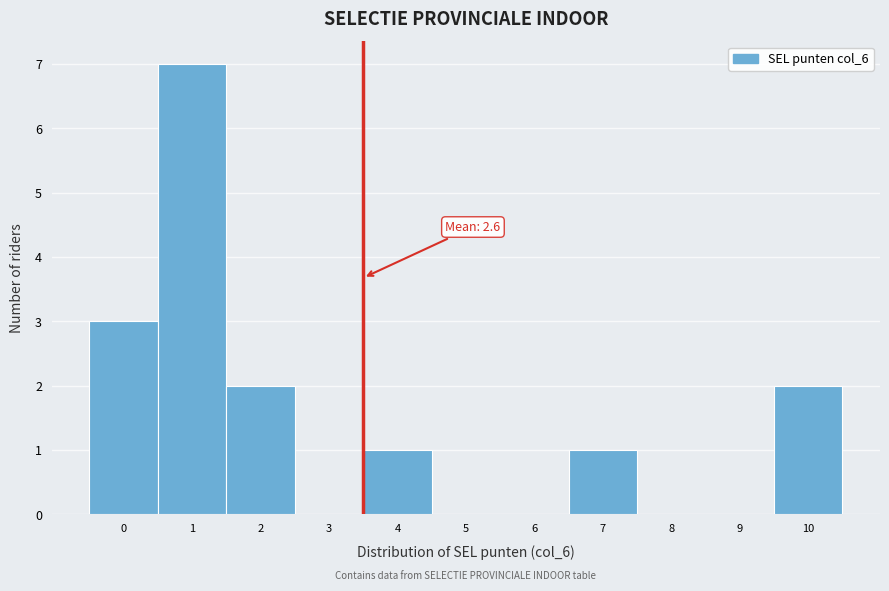

Which range on the x-axis has the tallest bar?

0.5 to 1.5